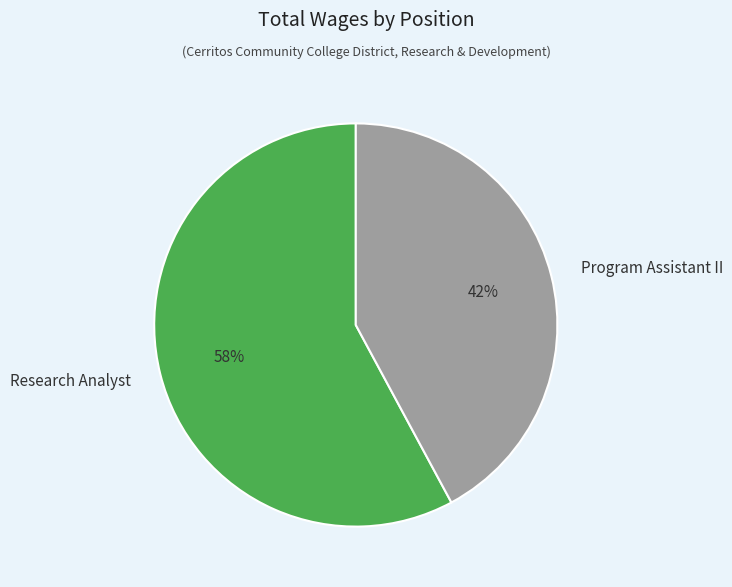

Rank the categories by value from lowest to highest.

Program Assistant II, Research Analyst